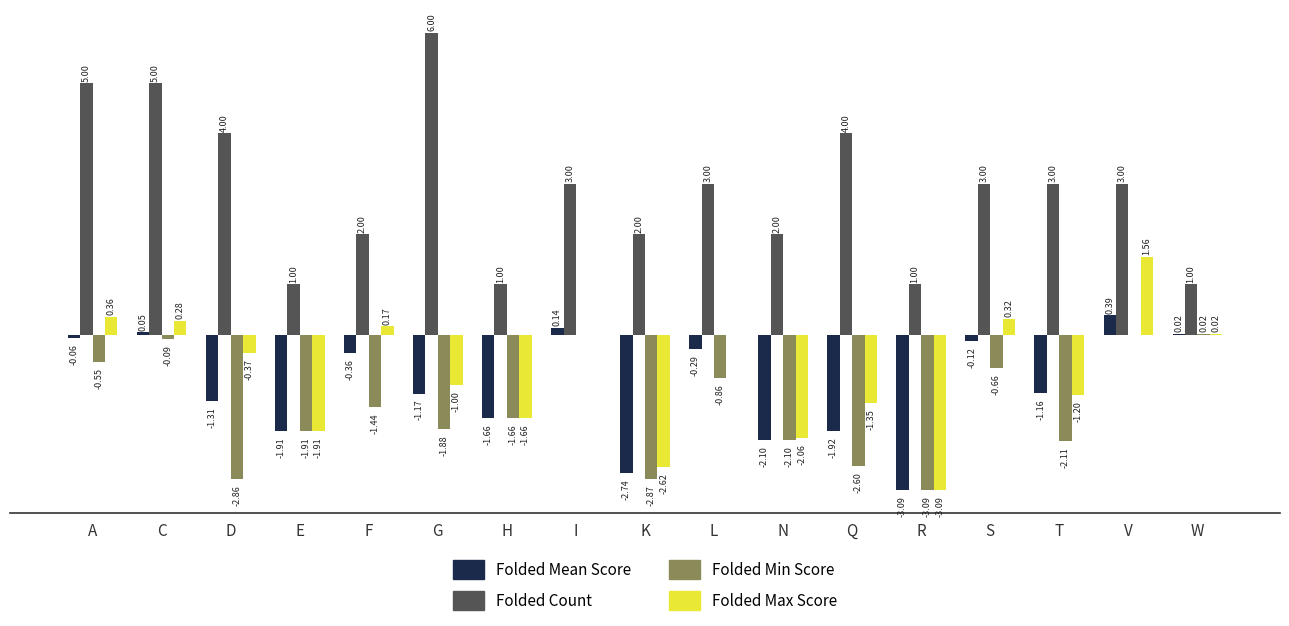

Which series has the largest total across all categories?

Folded Count